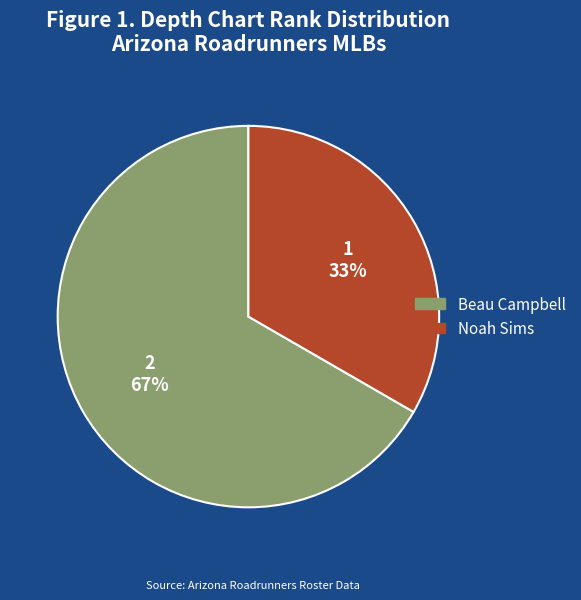

Does Noah Sims represent more than half of the total?

No